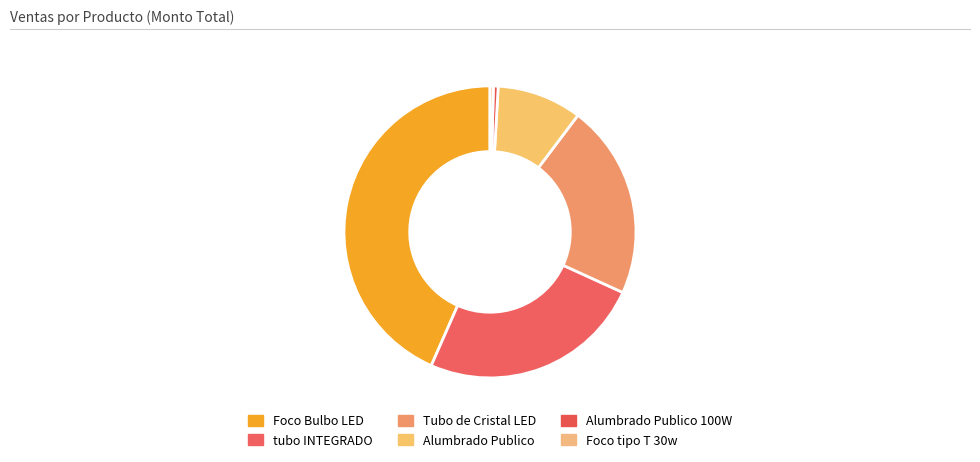

What is the largest slice in the pie chart?

Foco Bulbo LED